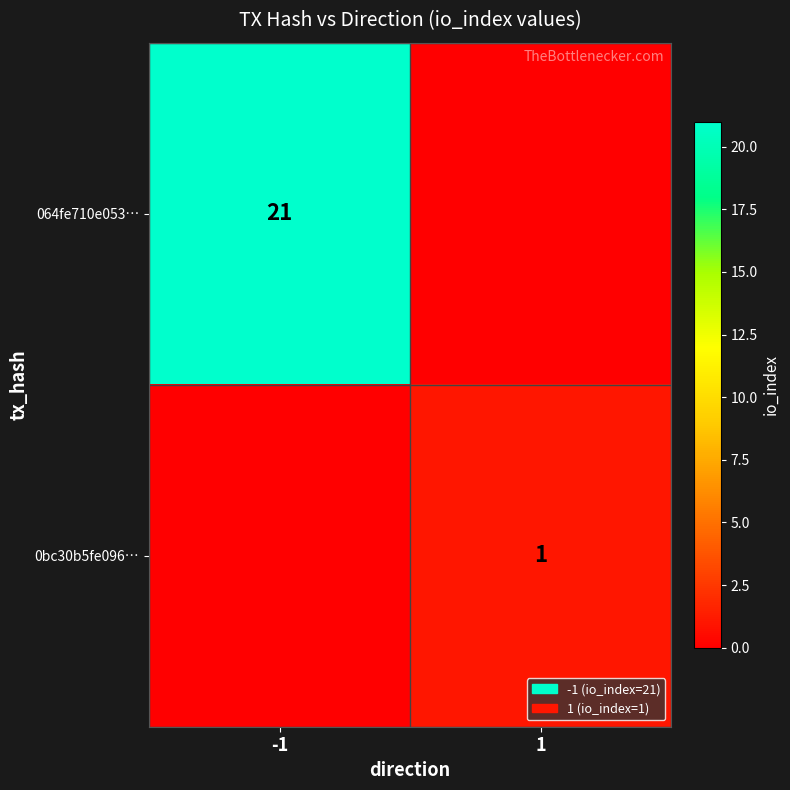

True or false: 0bc30b5fe096… has a value of 2 at 1.

False